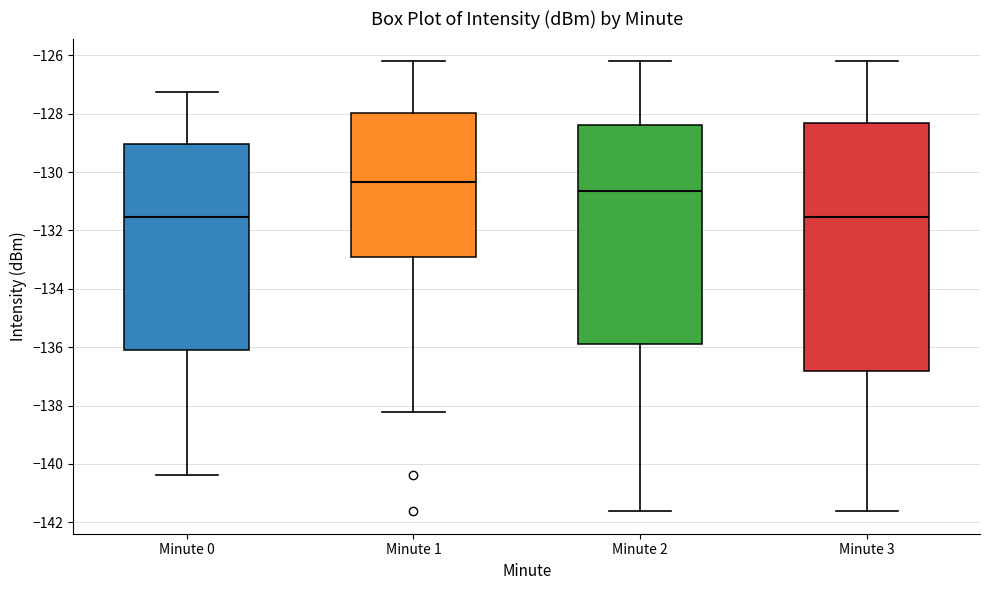

Where does the lower whisker of the box for Minute 3 end on the y-axis? The values are not printed on the chart, so give them approximately, as read against the axis.

-141.6